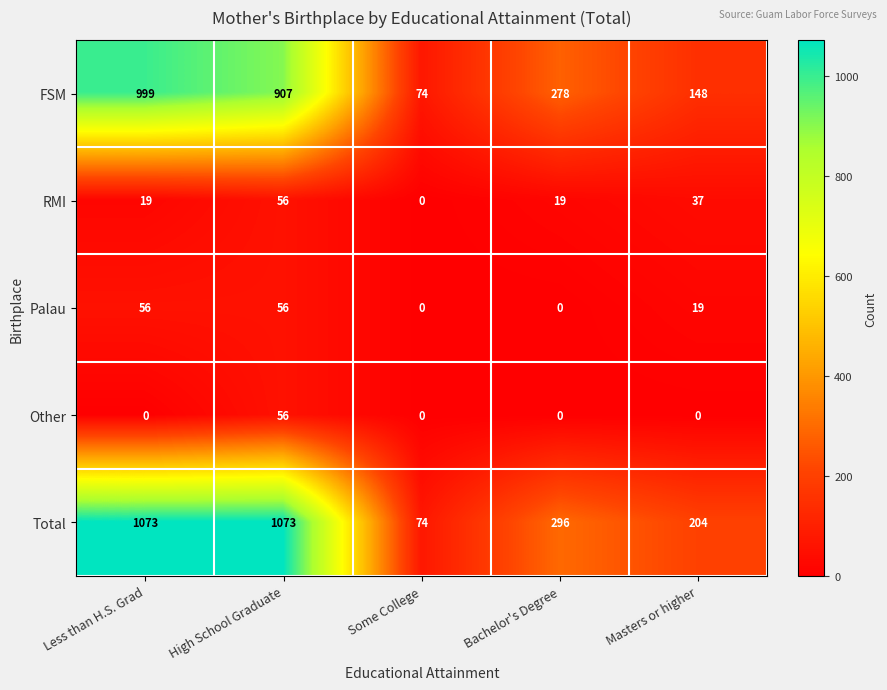

What is the total value across all series at Bachelor's Degree?

593